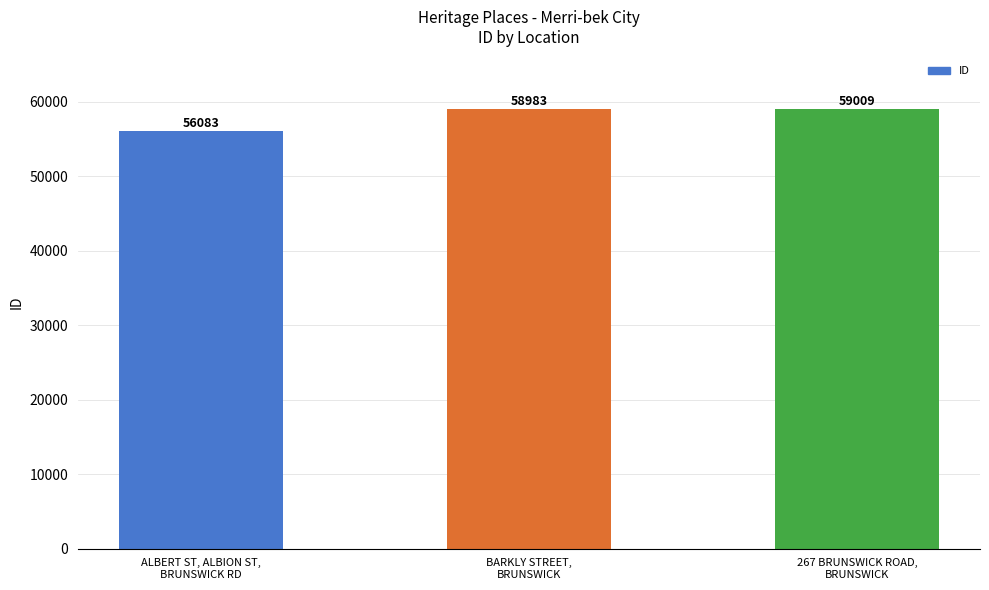

How many series are shown in this chart?

1